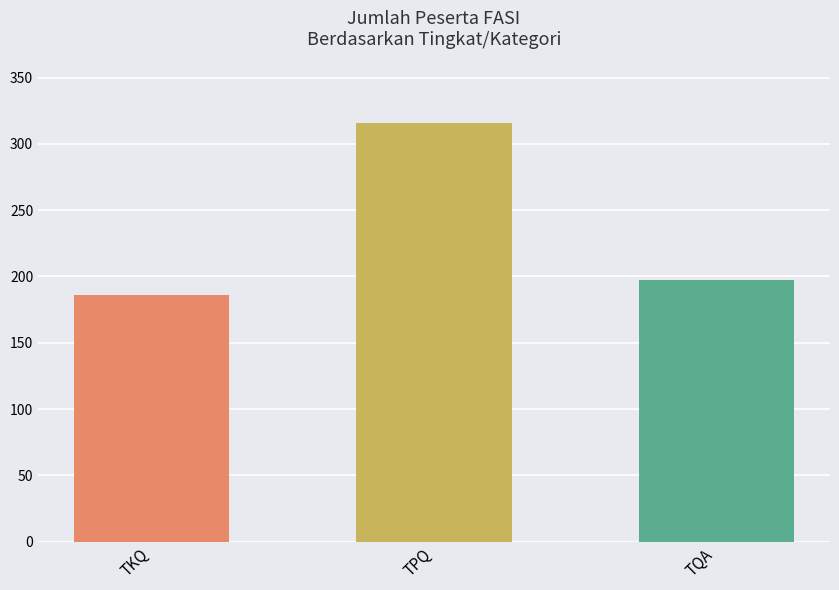

Where is the data nearest to the value 251?

TQA